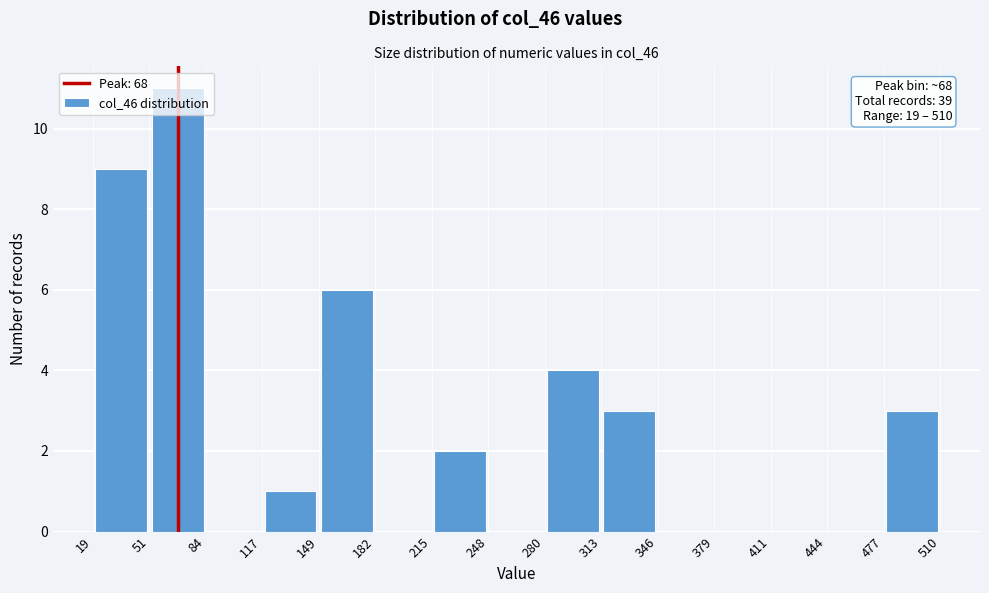

Over which range of the x-axis is the bar tallest?

51 to 84